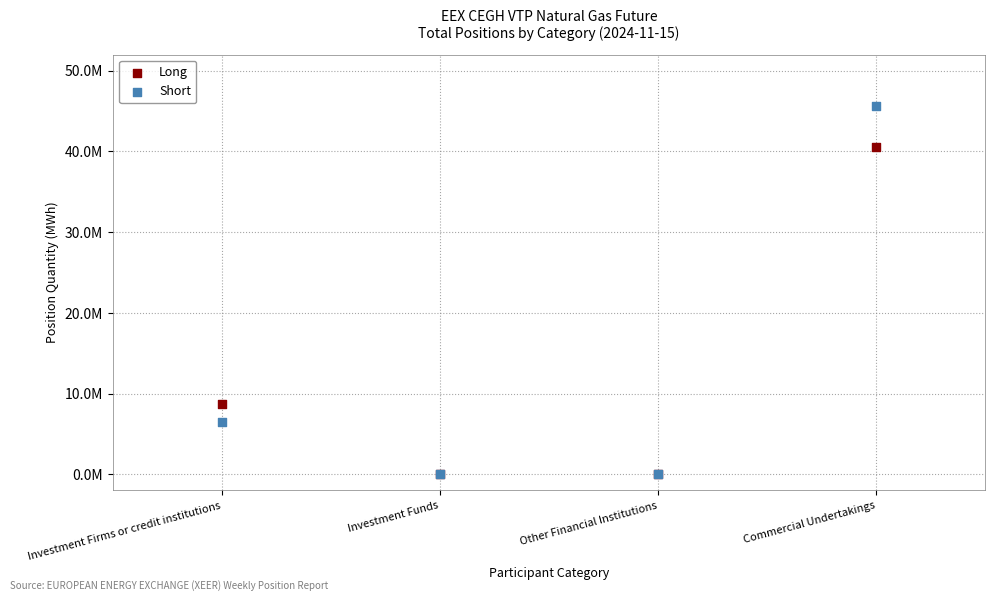

What are all the series names shown in the legend?

Long, Short